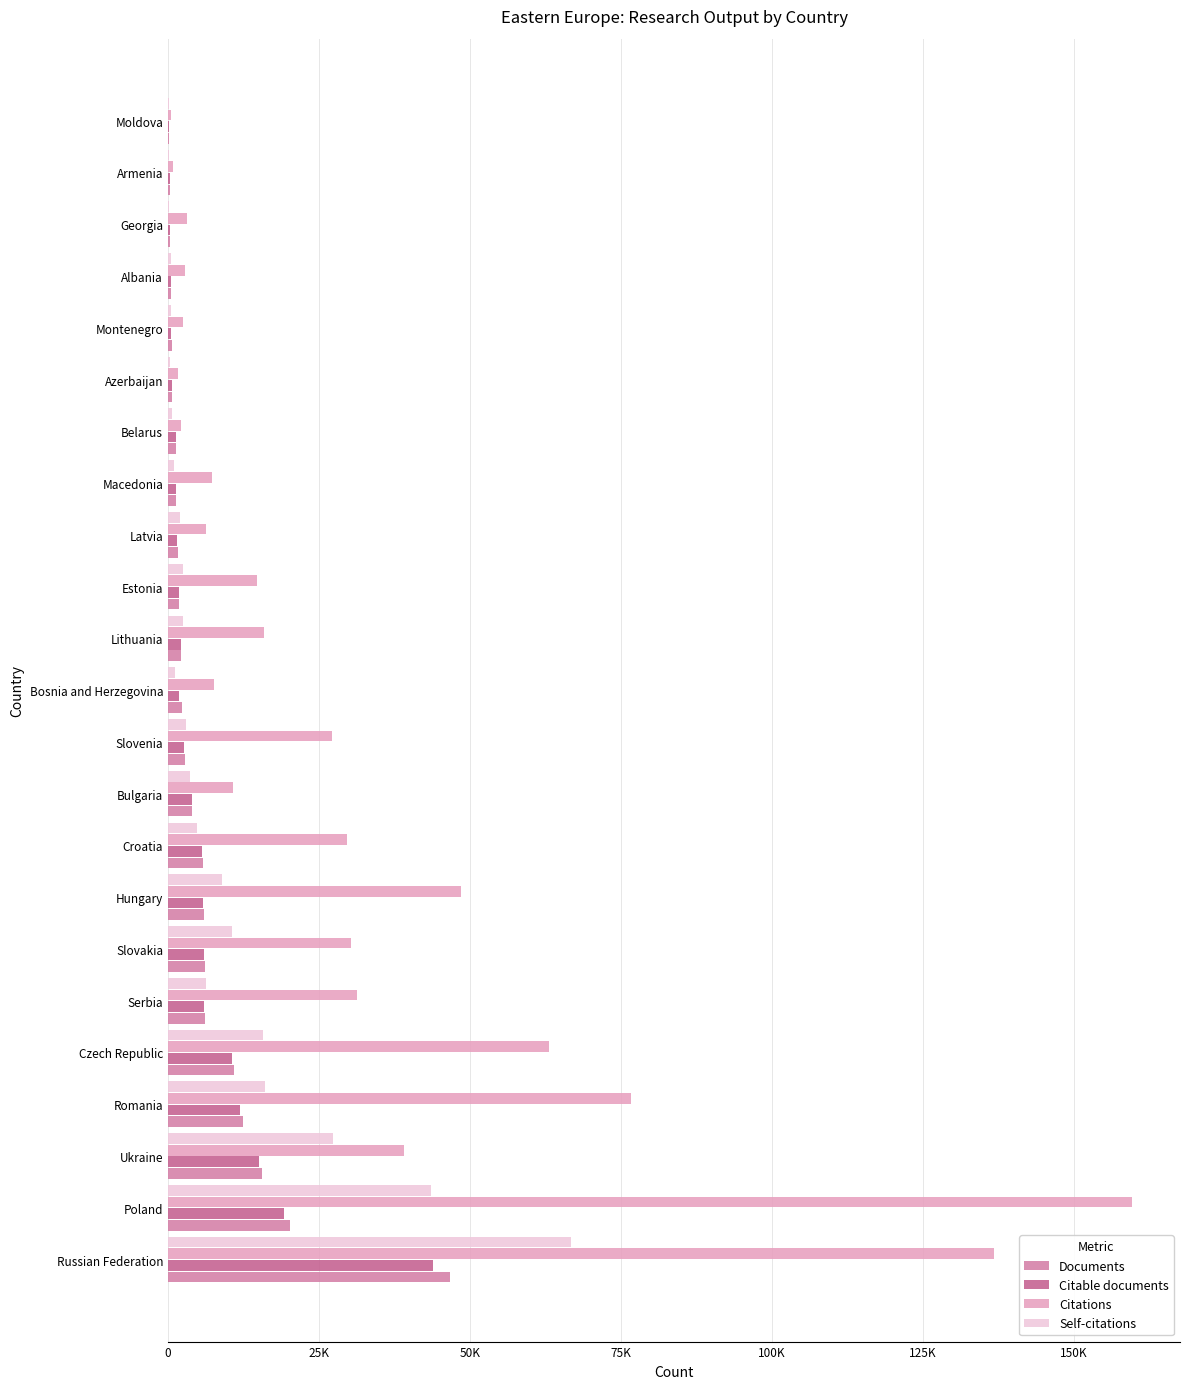

What are all the series names shown in the legend?

Documents, Citable documents, Citations, Self-citations